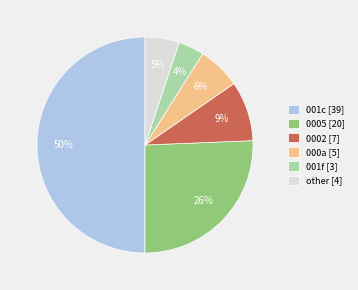

Rank the categories by value from lowest to highest.

001f [3], other [4], 000a [5], 0002 [7], 0005 [20], 001c [39]